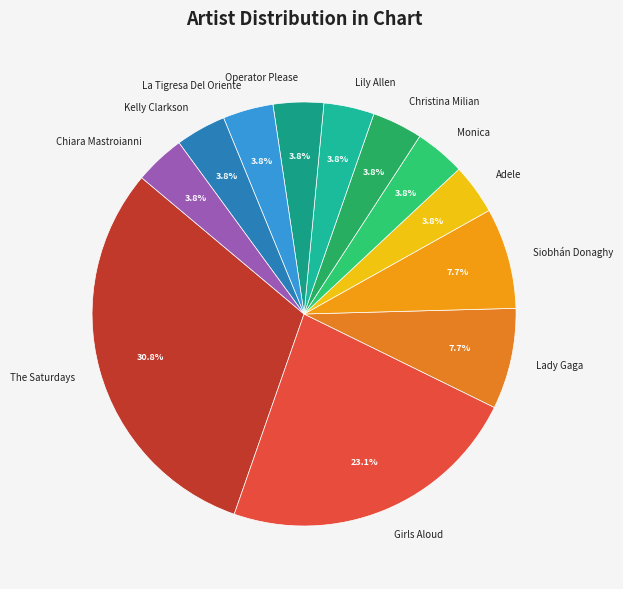

To the nearest percent, what portion does Siobhán Donaghy represent?

8%